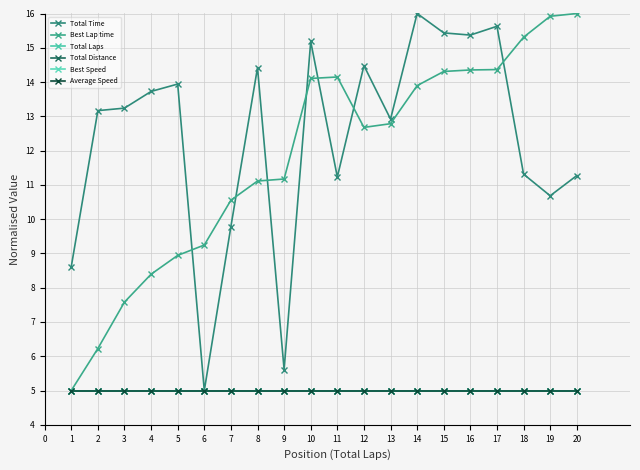

True or false: Total Laps and Best Speed cross at least once.

False